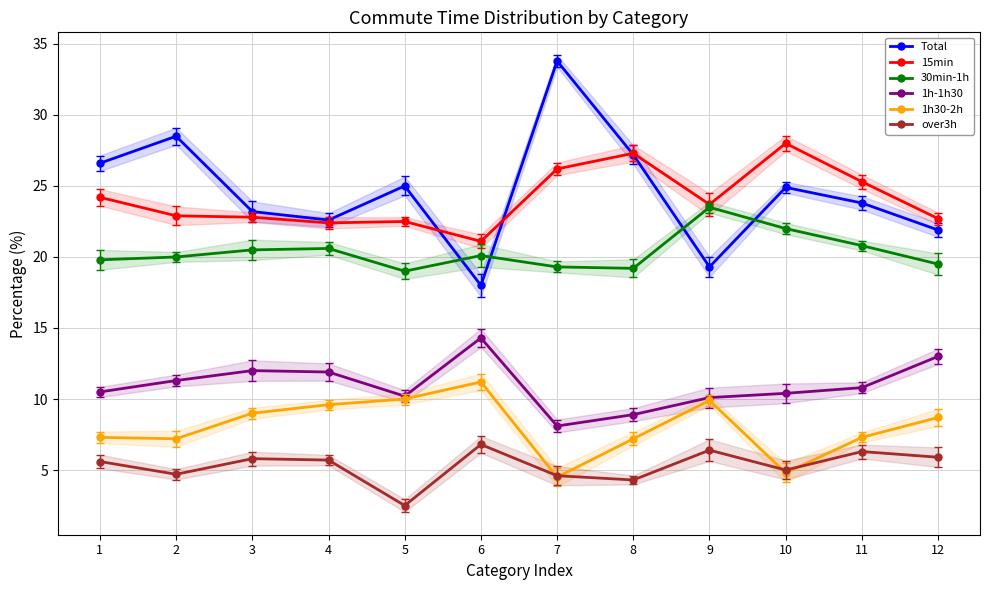

What is the value of the 30min-1h point at the 1st from the left?

19.8